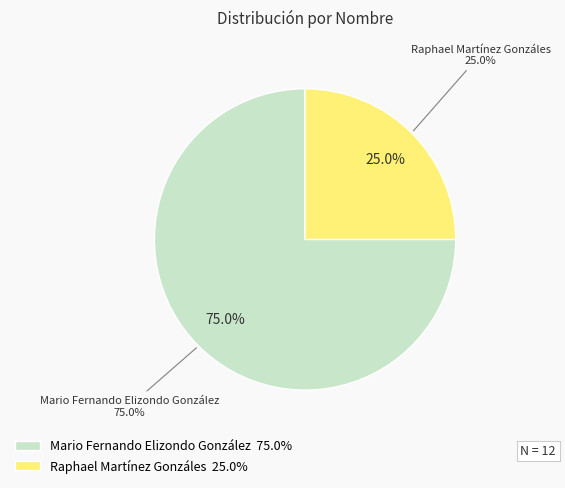

What percentage is the Raphael Martínez Gonzáles slice, to the nearest percent?

25%